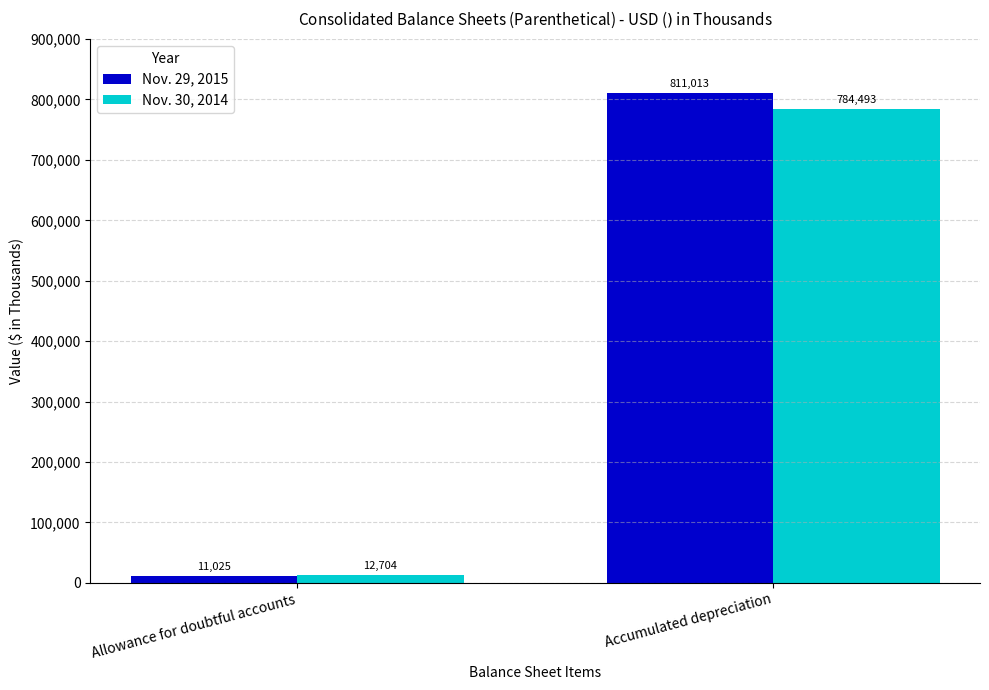

Rank the series by their average value, from highest to lowest.

Nov. 29, 2015, Nov. 30, 2014